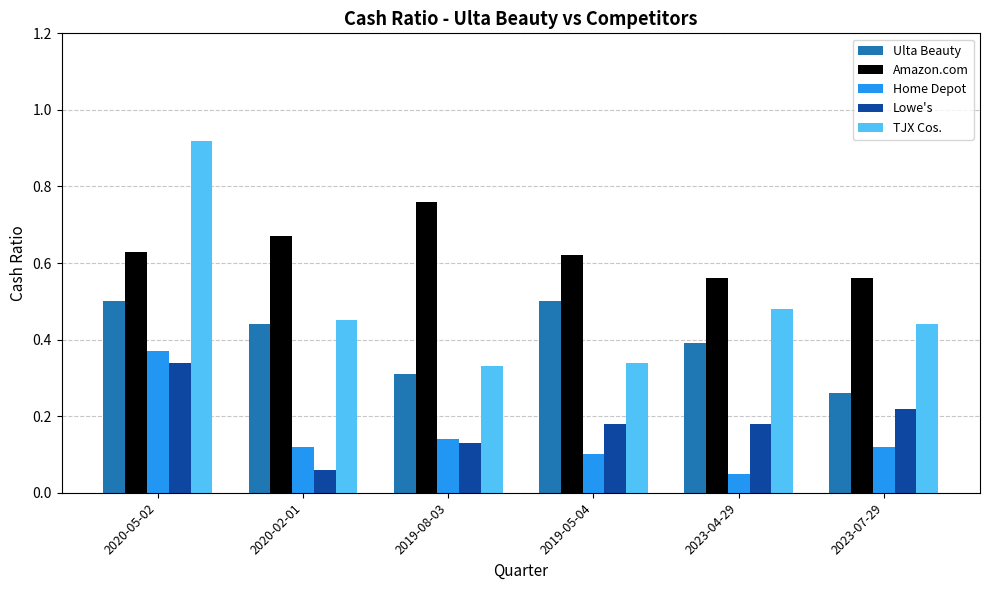

Rank the series at 2020-02-01 from lowest to highest value.

Lowe's, Home Depot, Ulta Beauty, TJX Cos., Amazon.com